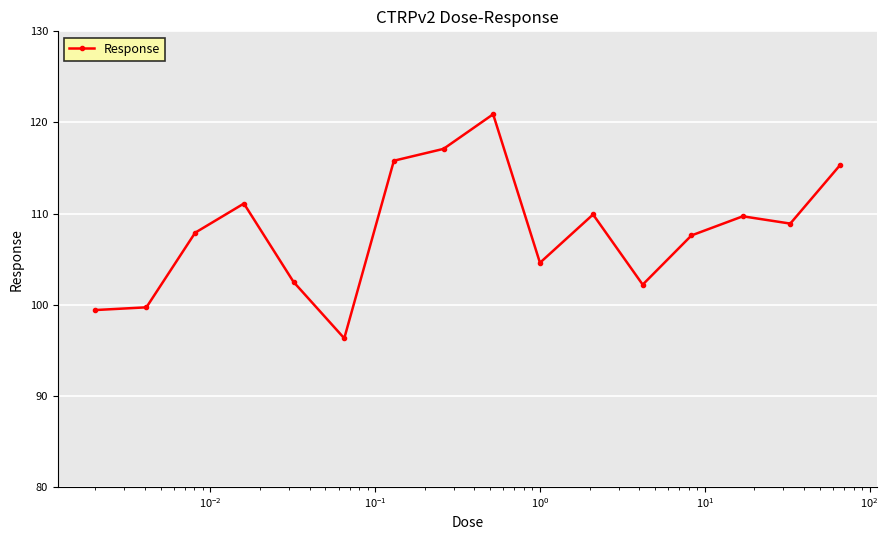

How many distinct data groups are displayed?

1